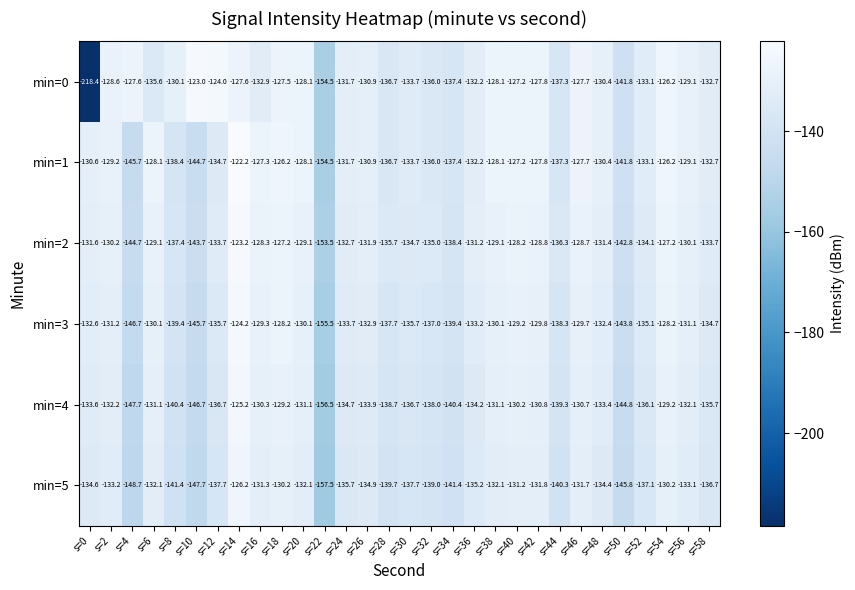

List the series in order of their peak value, lowest first.

min=5, min=4, min=3, min=2, min=0, min=1